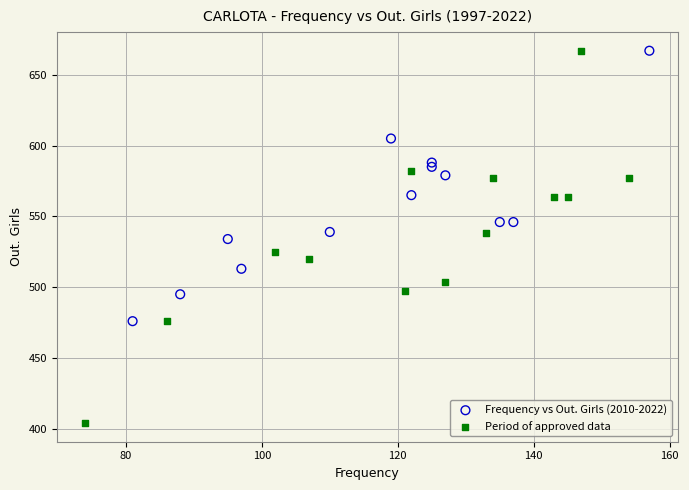

Which series contains the lowest Y value?

Period of approved data